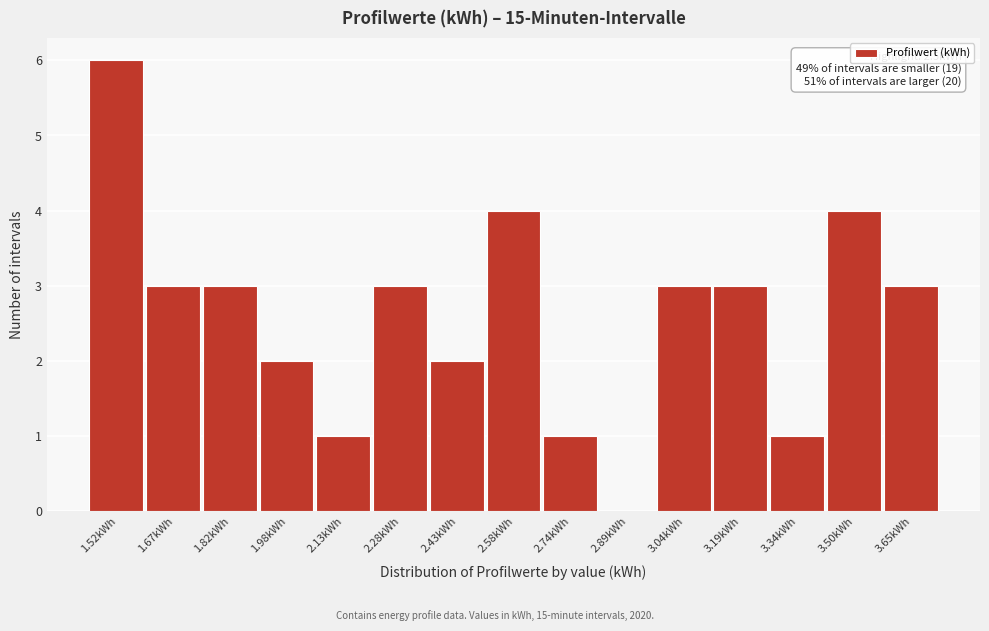

Reading right to left, transcribe all the data shown in this chart.

3.65kWh=3	3.50kWh=4	3.34kWh=1	3.19kWh=3	3.04kWh=3	2.89kWh=0	2.74kWh=1	2.58kWh=4	2.43kWh=2	2.28kWh=3	2.13kWh=1	1.98kWh=2	1.82kWh=3	1.67kWh=3	1.52kWh=6